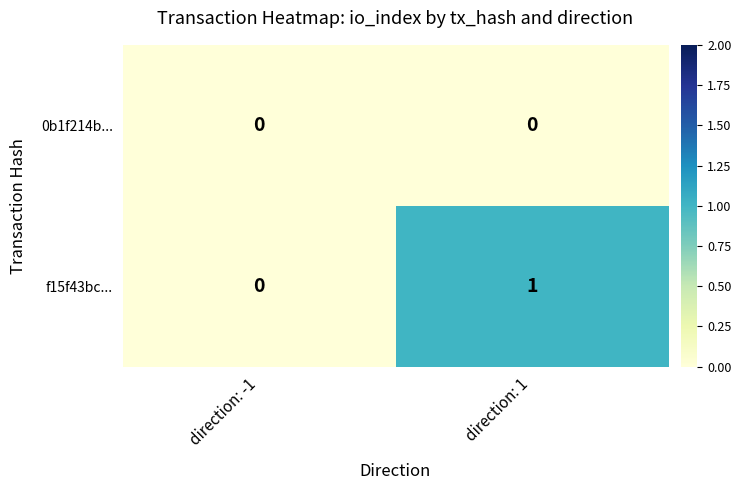

Is it true that 0b1f214b... equals 0 at direction: -1?

True